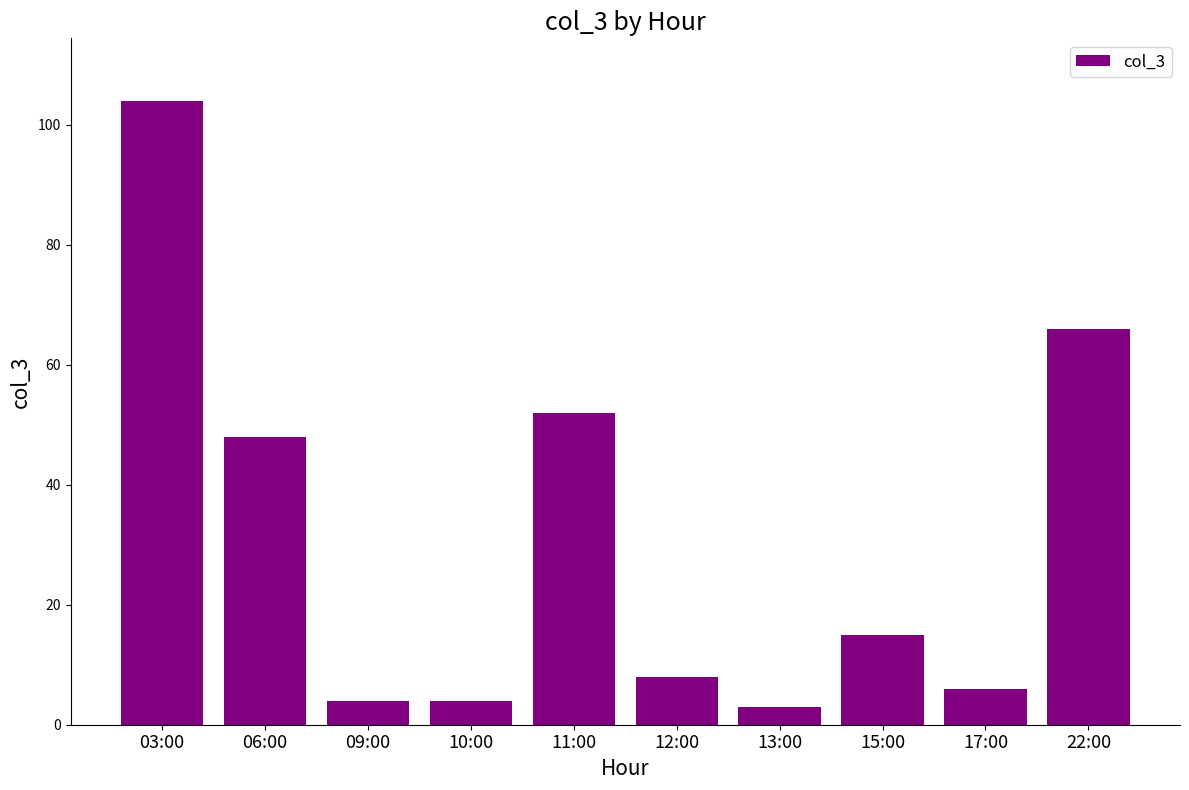

Count the number of categories in the chart.

10